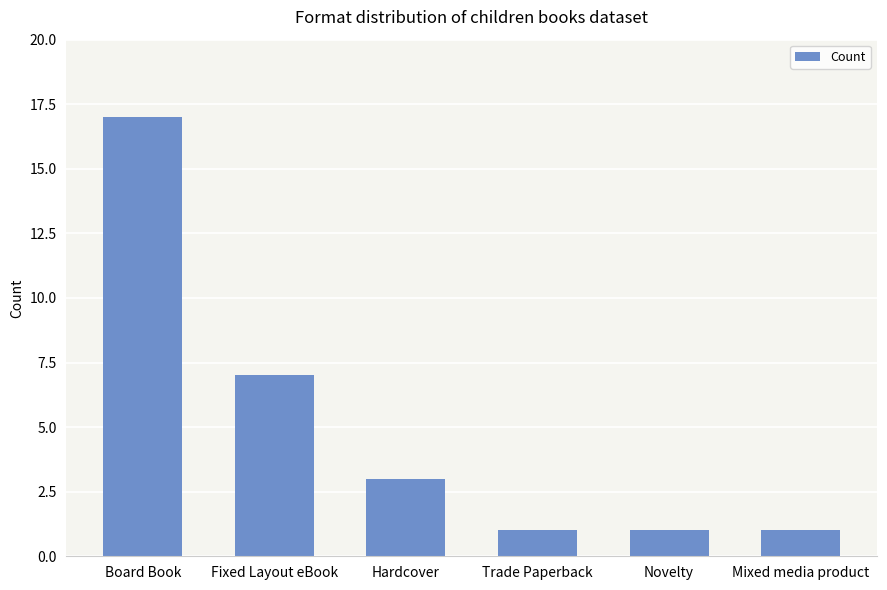

Approximately how many times larger is the value at Novelty compared to Trade Paperback?

1.0